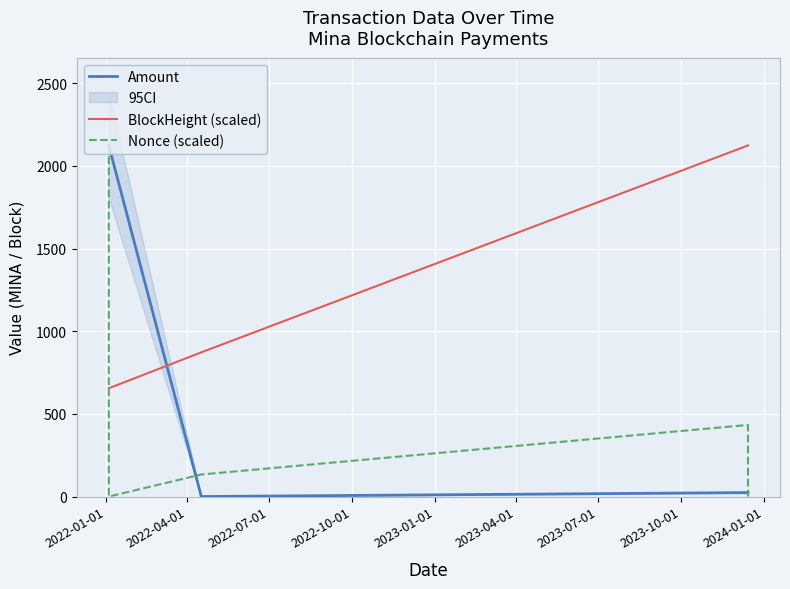

How many categories are shown in the chart?

5